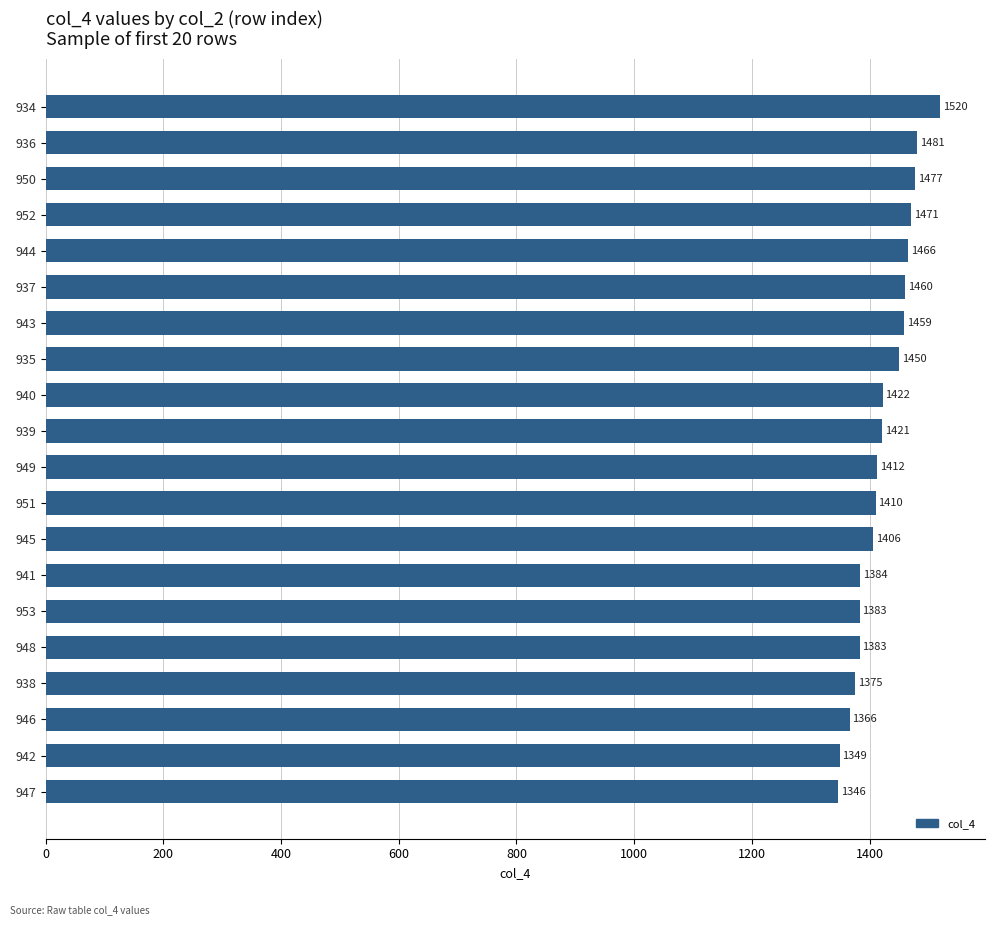

At which category does the chart reach its minimum across all series?

947